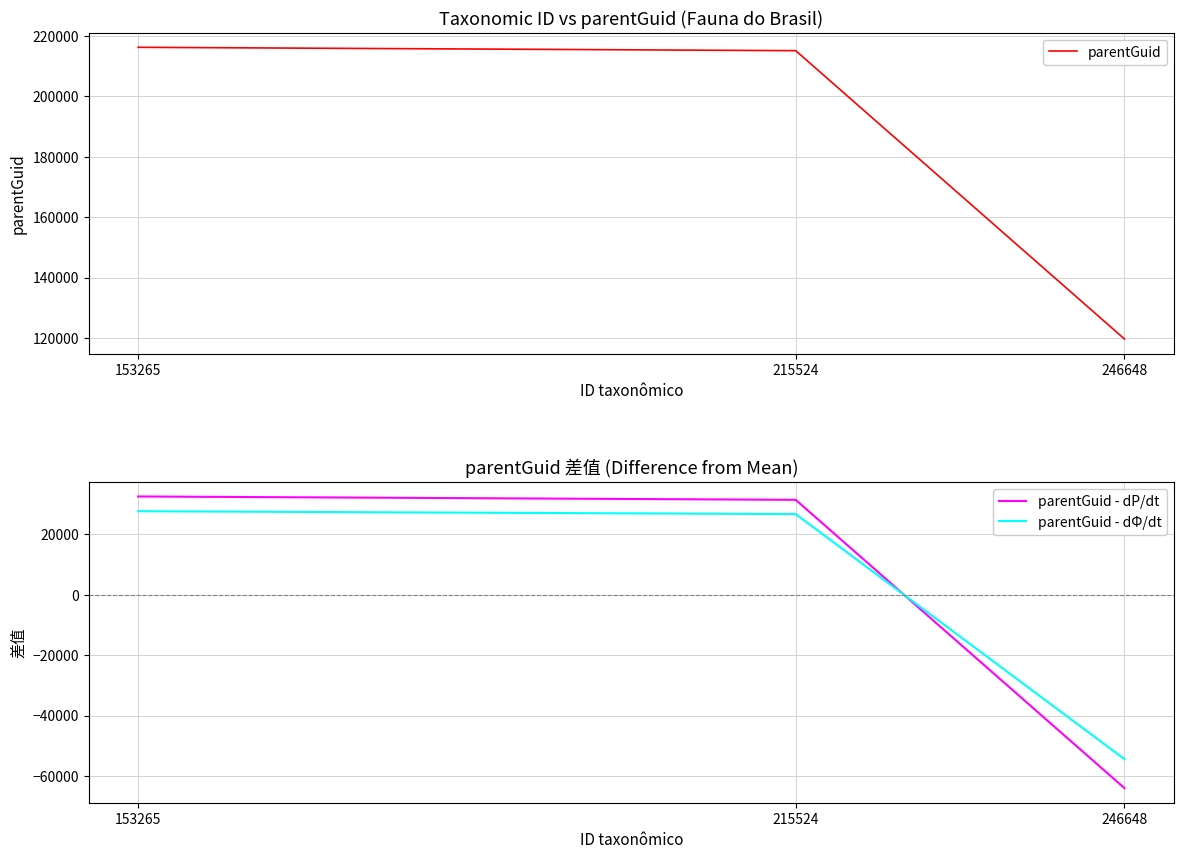

Reading right to left, extract all data points from this chart.

parentGuid: 246648=119689.0	215524=215169.0	153265=216283.0
parentGuid - dP/dt: 246648=-64024.7	215524=31455.3	153265=32569.3
parentGuid - dΦ/dt: 246648=-54421.0	215524=26737.0	153265=27683.9